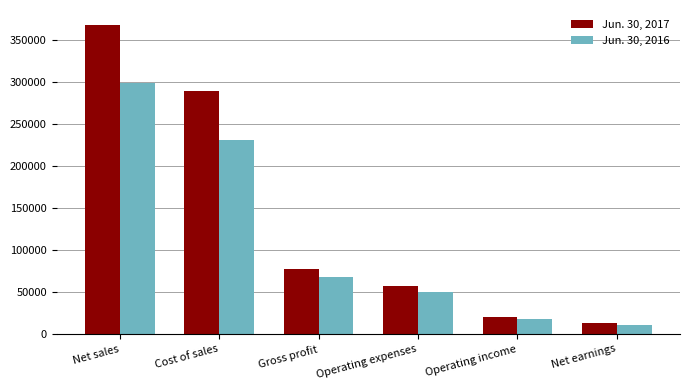

Which label corresponds to the smallest value in the chart?

Net earnings